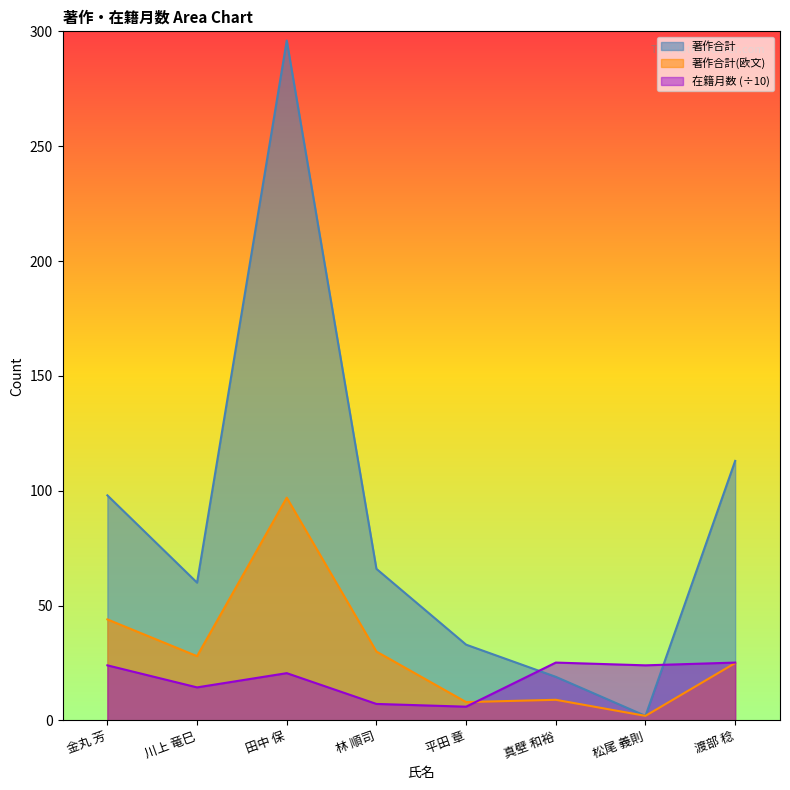

What is the spread (max minus min) of values at 田中 保?

275.4